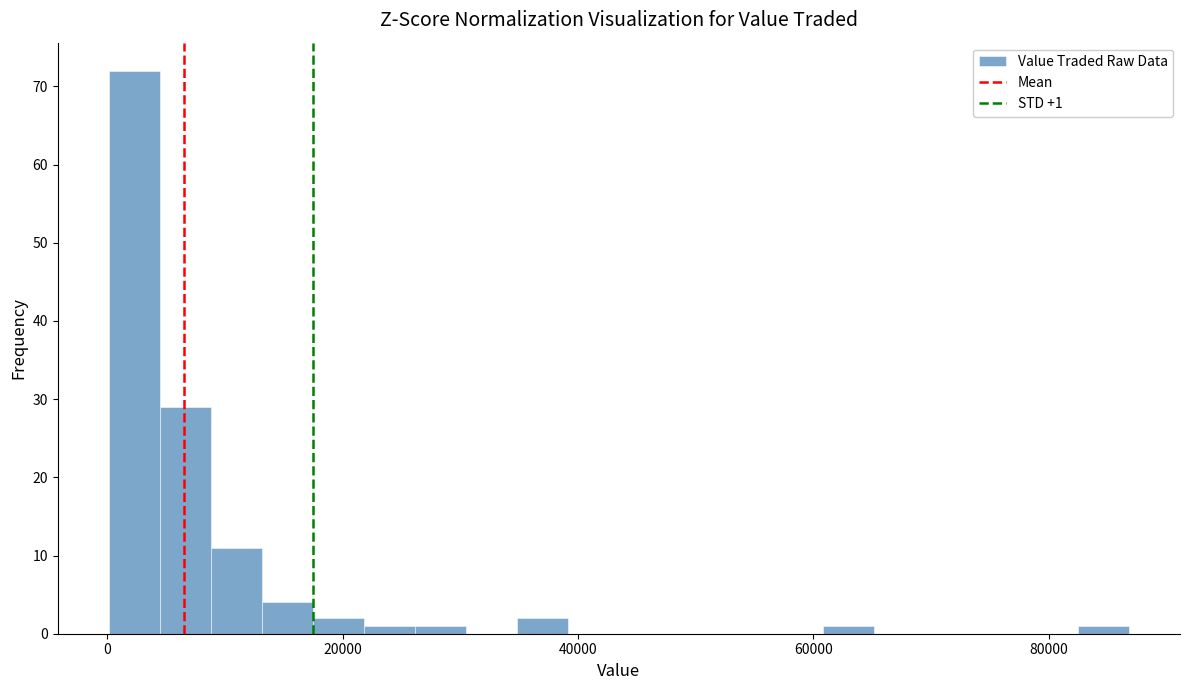

Read against the x-axis, roughly where is the centre of the tallest bar?

2000